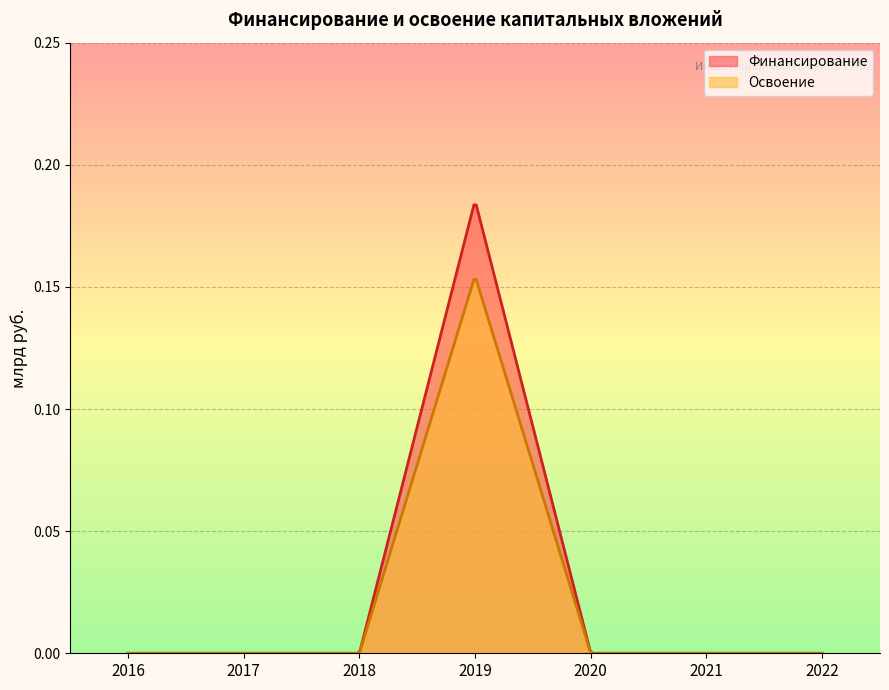

How many Освоение values are between 0 and 1?

7